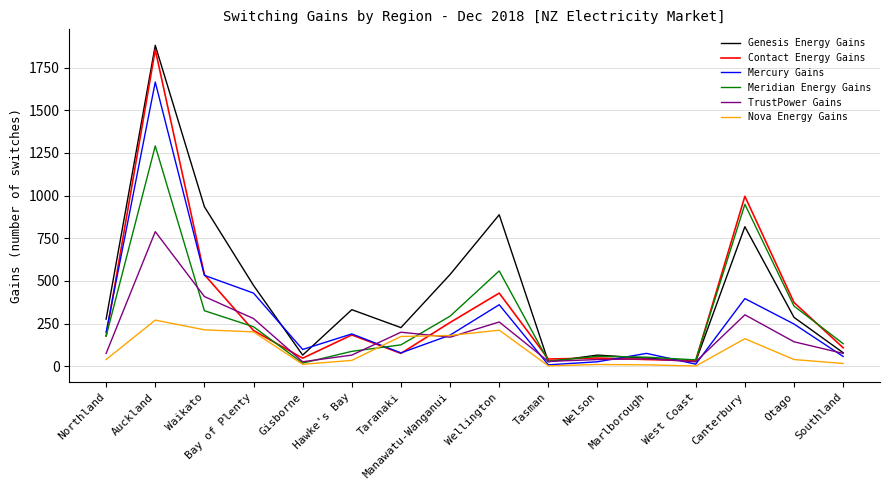

True or false: Genesis Energy Gains has a value of 775 at Bay of Plenty.

False